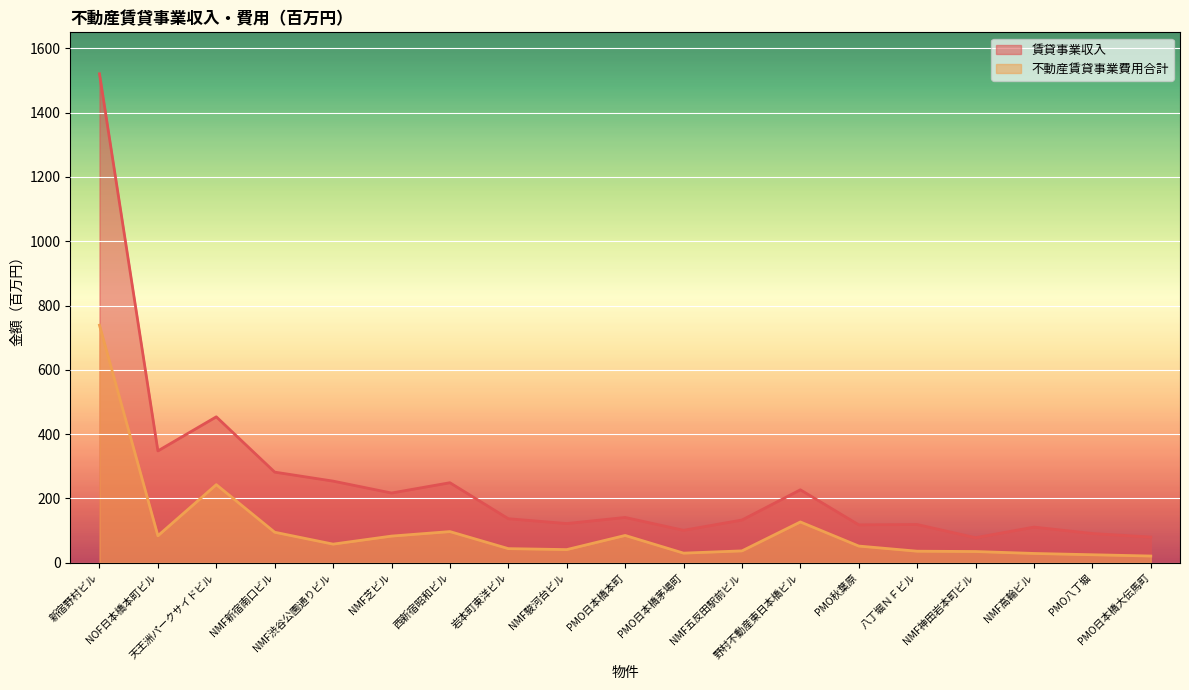

Between PMO秋葉原 and PMO日本橋大伝馬町, which series saw the biggest shift?

賃貸事業収入